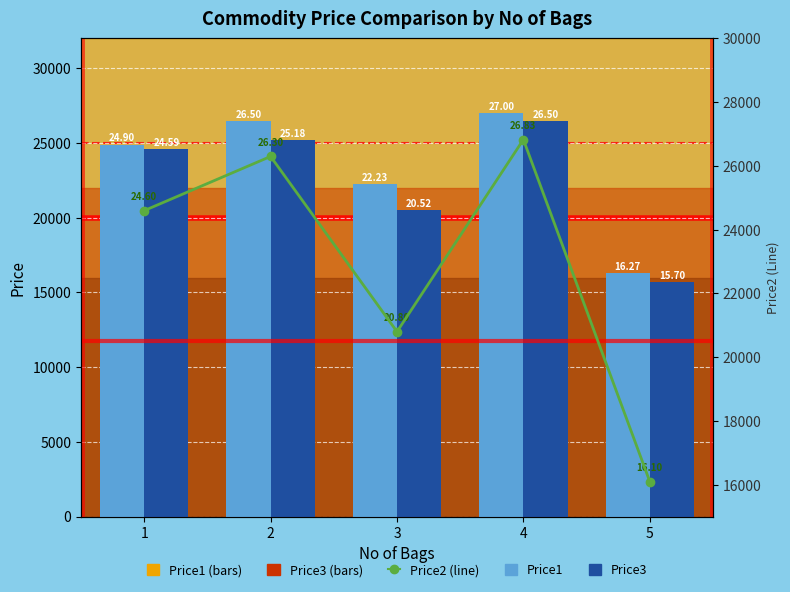

Which label corresponds to the smallest value in the chart?

5